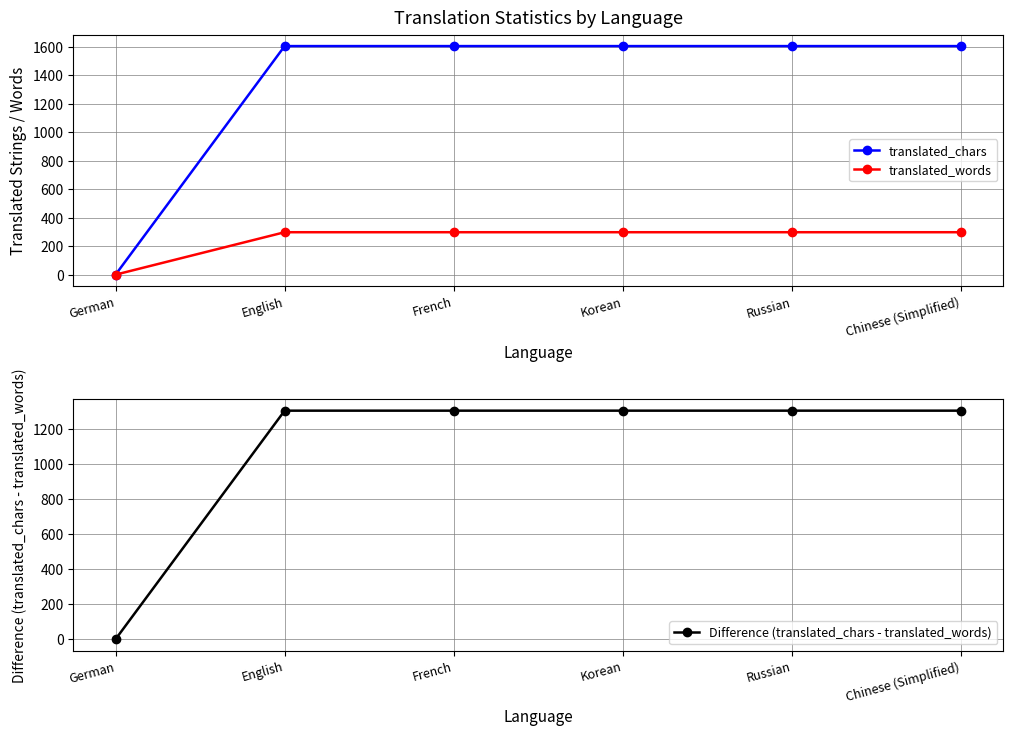

Rank the series at German from highest to lowest value.

translated_chars, translated_words, Difference (translated_chars - translated_words)